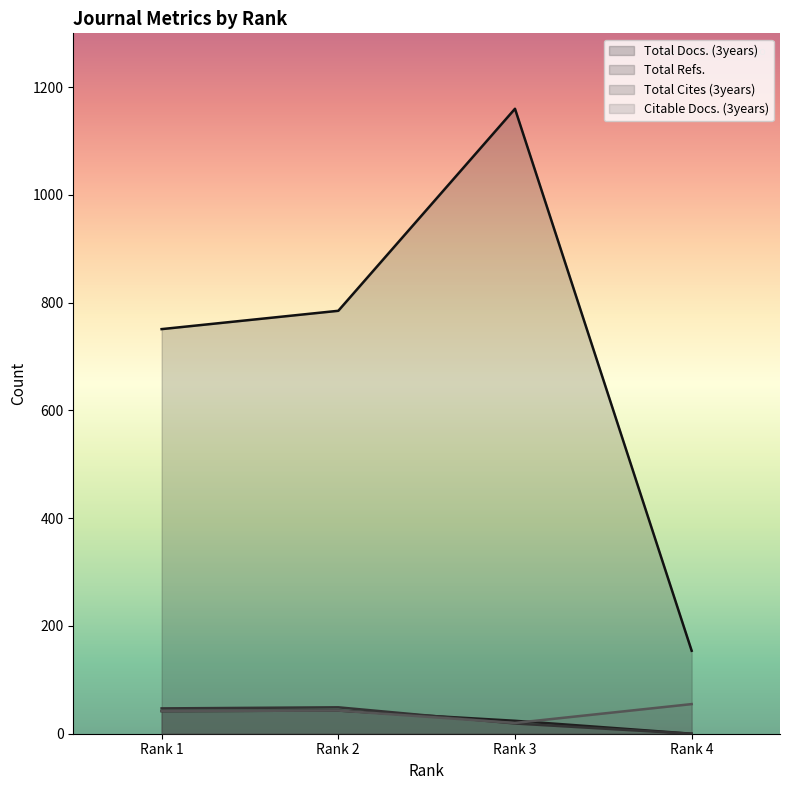

How many values in Total Docs. (3years) are above zero?

3